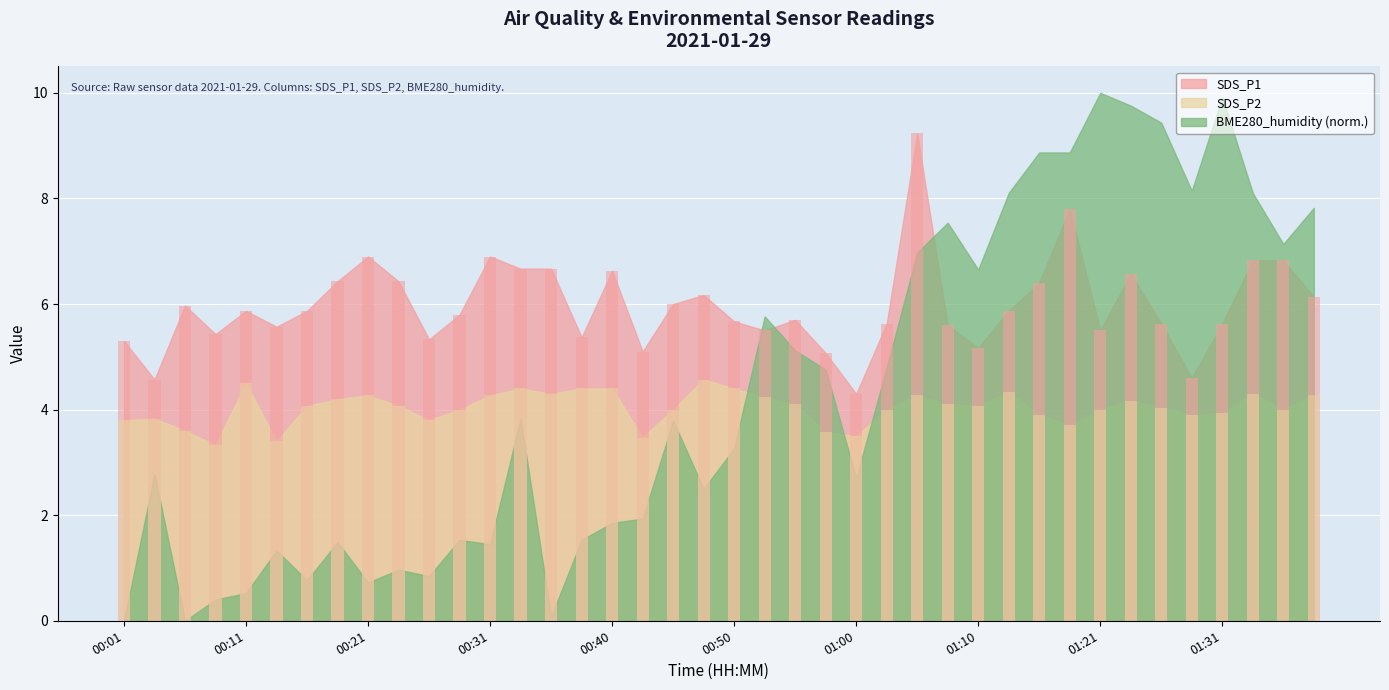

How many values in the SDS_P2 series exceed 4?

22